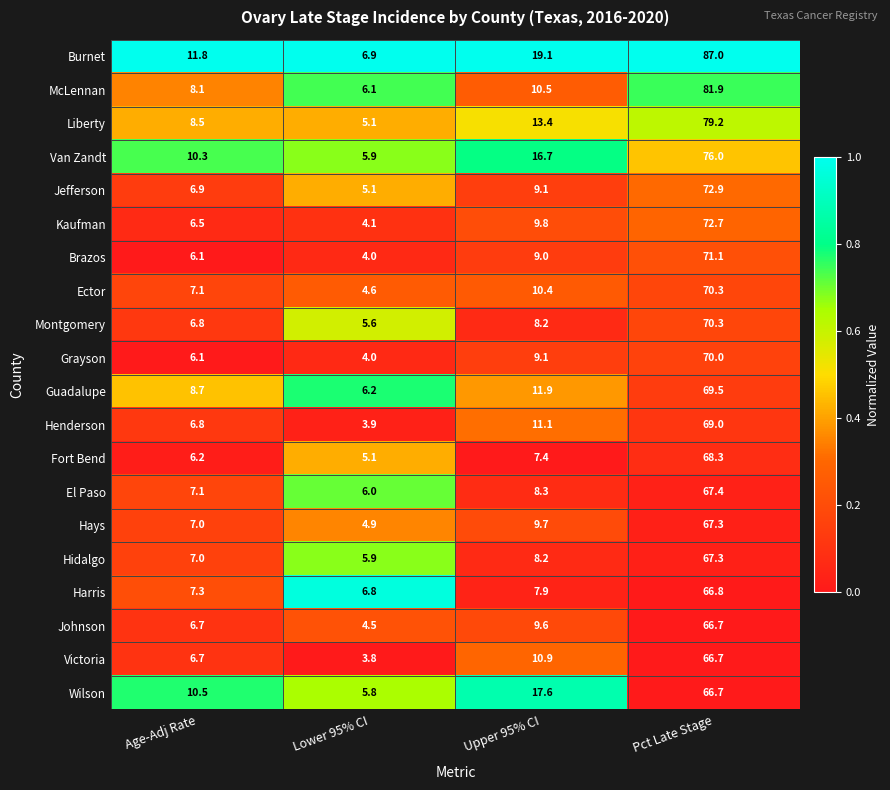

At which label does Van Zandt first exceed 16?

Upper 95% CI